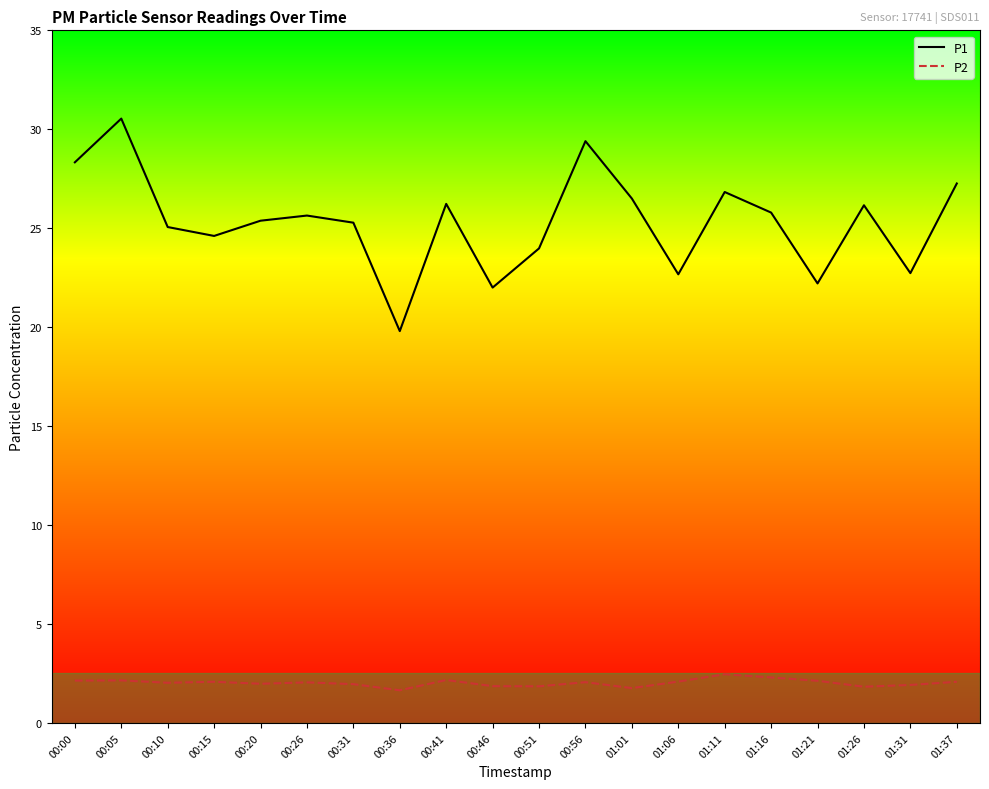

True or false: P1 and P2 intersect in this chart.

False